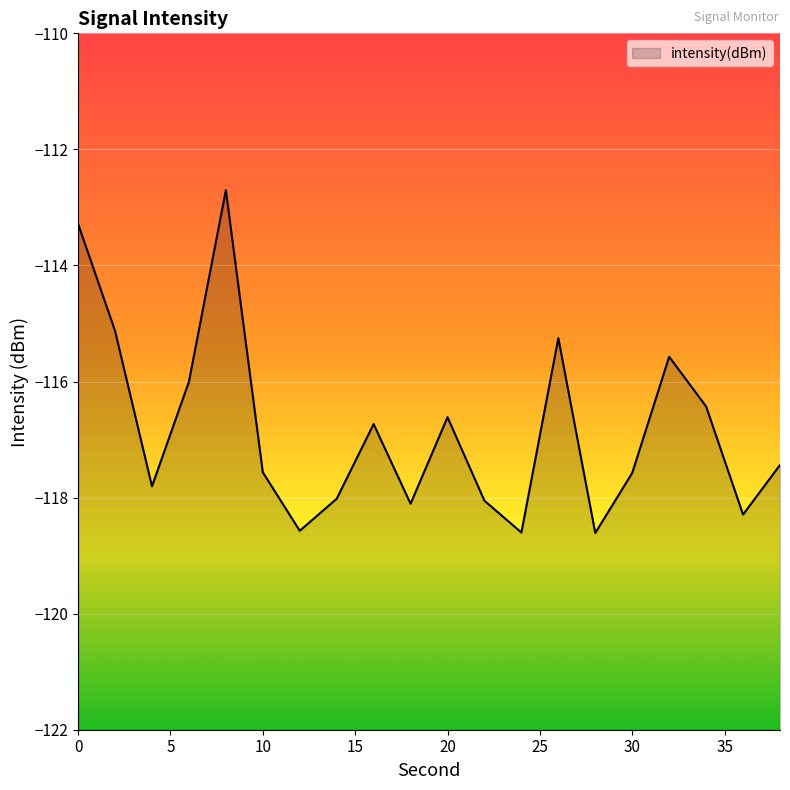

How many lines are shown in the chart?

1